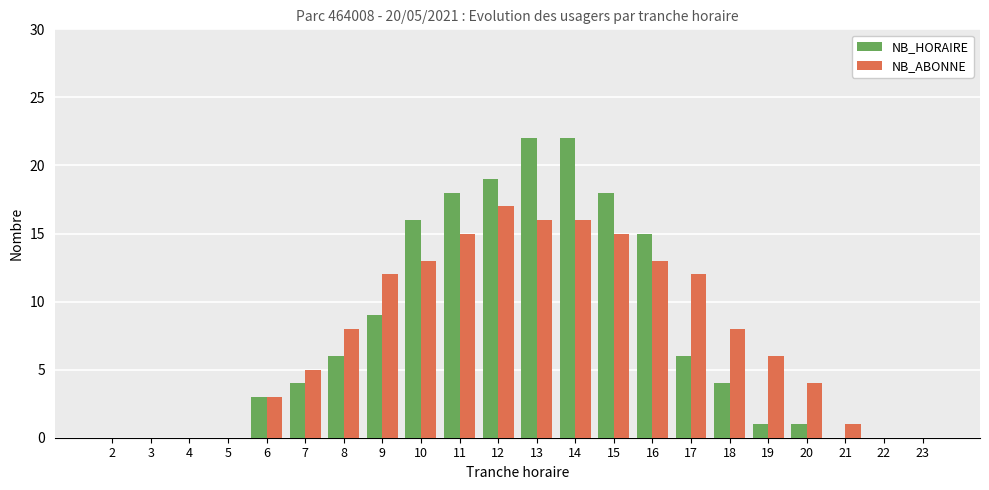

Where is NB_HORAIRE nearest to the value 11?

9